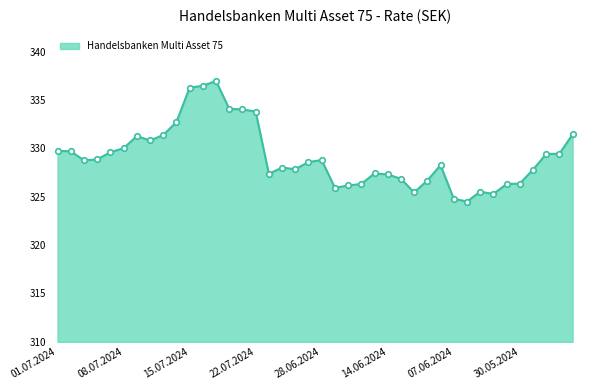

What is the difference between the maximum and minimum values?

12.5